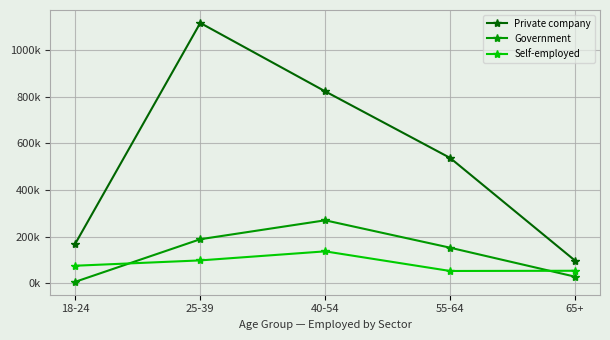

Reading left to right, transcribe all the data shown in this chart.

Private company: 18-24=170301	25-39=1116389	40-54=823080	55-64=537633	65+=97441
Government: 18-24=6524	25-39=188979	40-54=270120	55-64=152663	65+=28405
Self-employed: 18-24=75373	25-39=98219	40-54=136983	55-64=52824	65+=53748